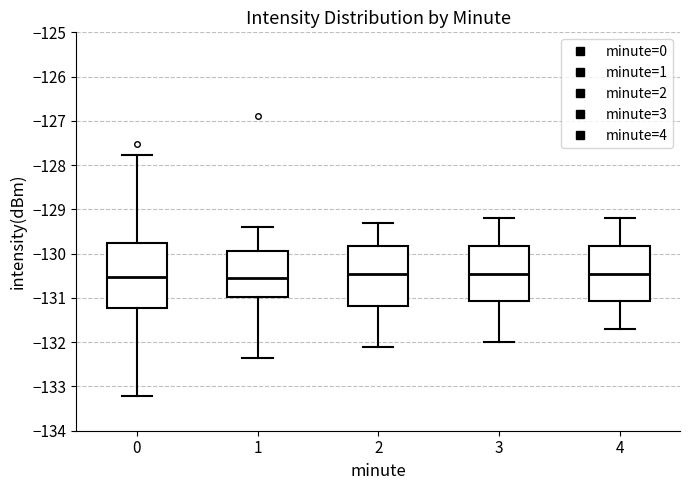

Where is the lower edge of the box at x = 4 on the y-axis? The values are not printed on the chart, so give them approximately, as read against the axis.

-131.1